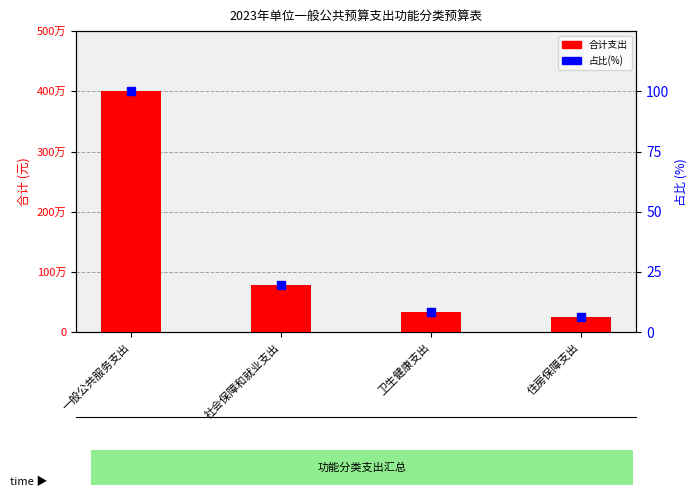

What is the difference between the highest and lowest values at 卫生健康支出?

341891.5